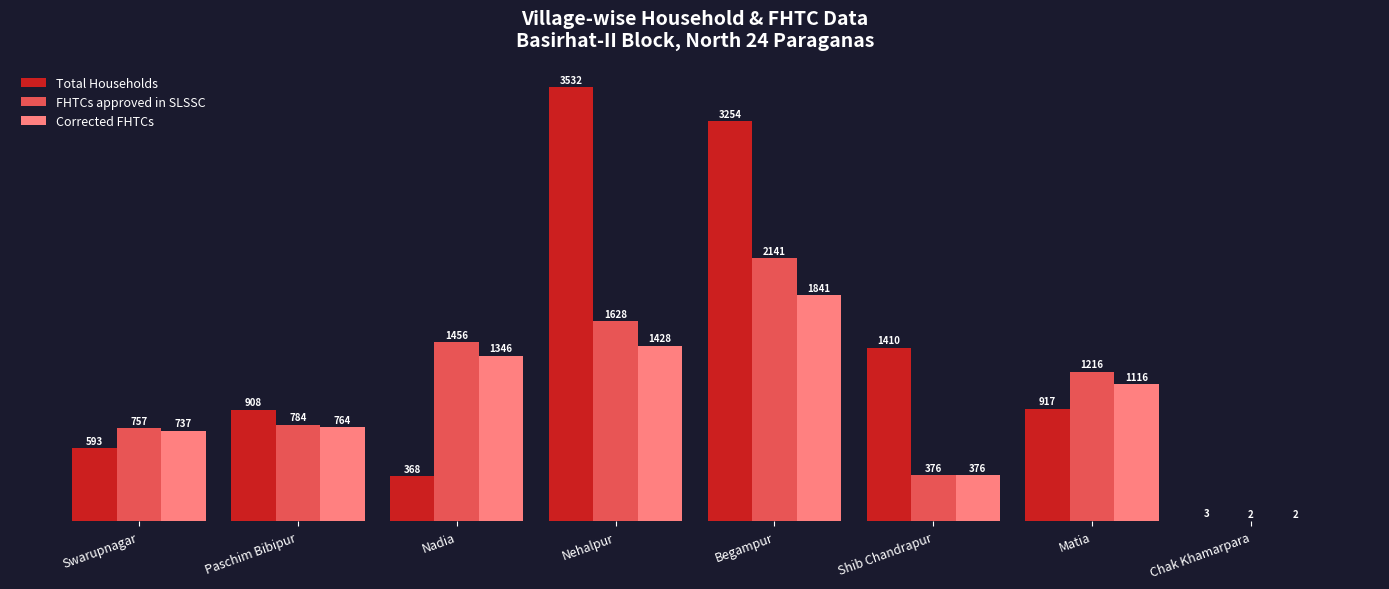

Reading left to right, extract all data points from this chart.

Total Households: 593	908	368	3532	3254	1410	917	3
FHTCs approved in SLSSC: 757	784	1456	1628	2141	376	1216	2
Corrected FHTCs: 737	764	1346	1428	1841	376	1116	2